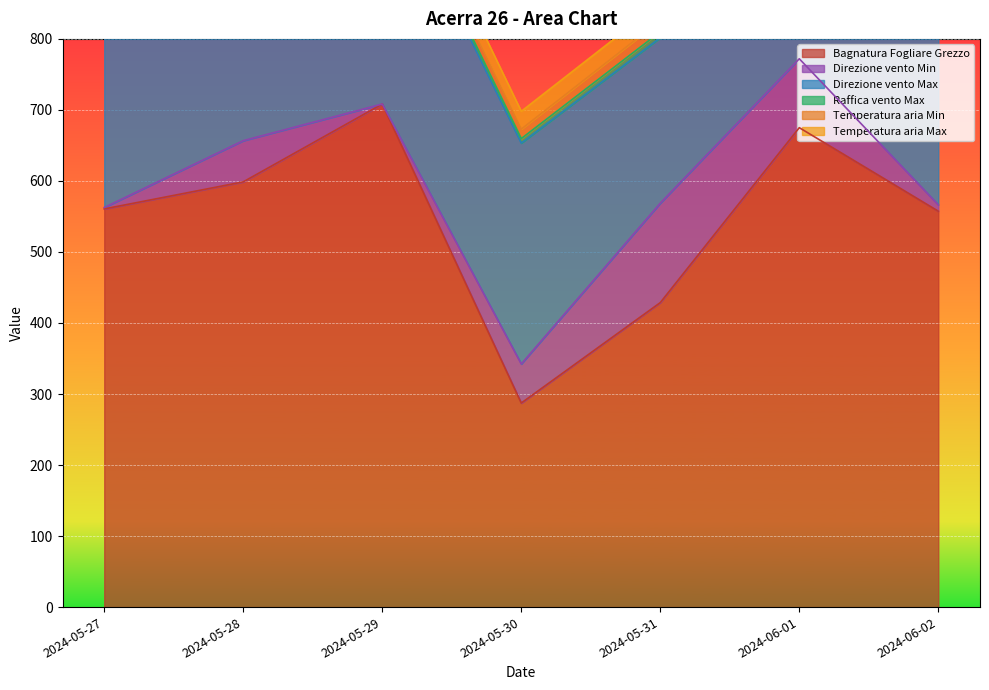

Read the Temperatura aria Max value at 2024-05-30.

25.1